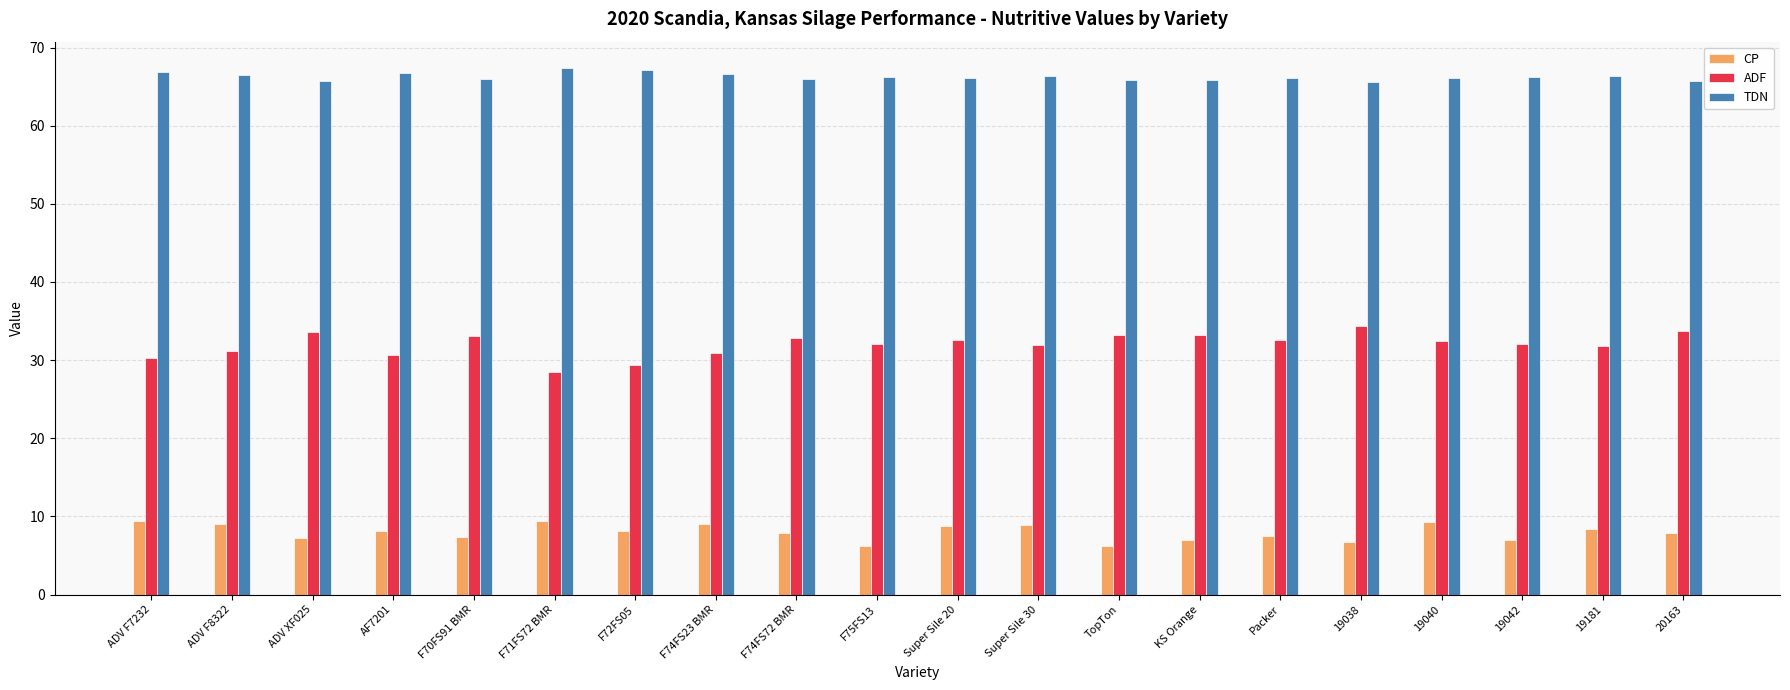

What is the sum of the TDN values at 19040 and ADV F7232?

133.0